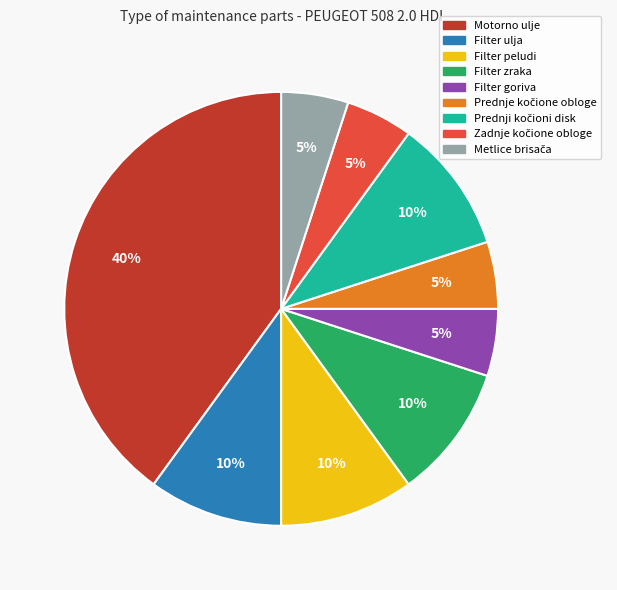

To the nearest percent, what percentage of the pie is Motorno ulje?

40%